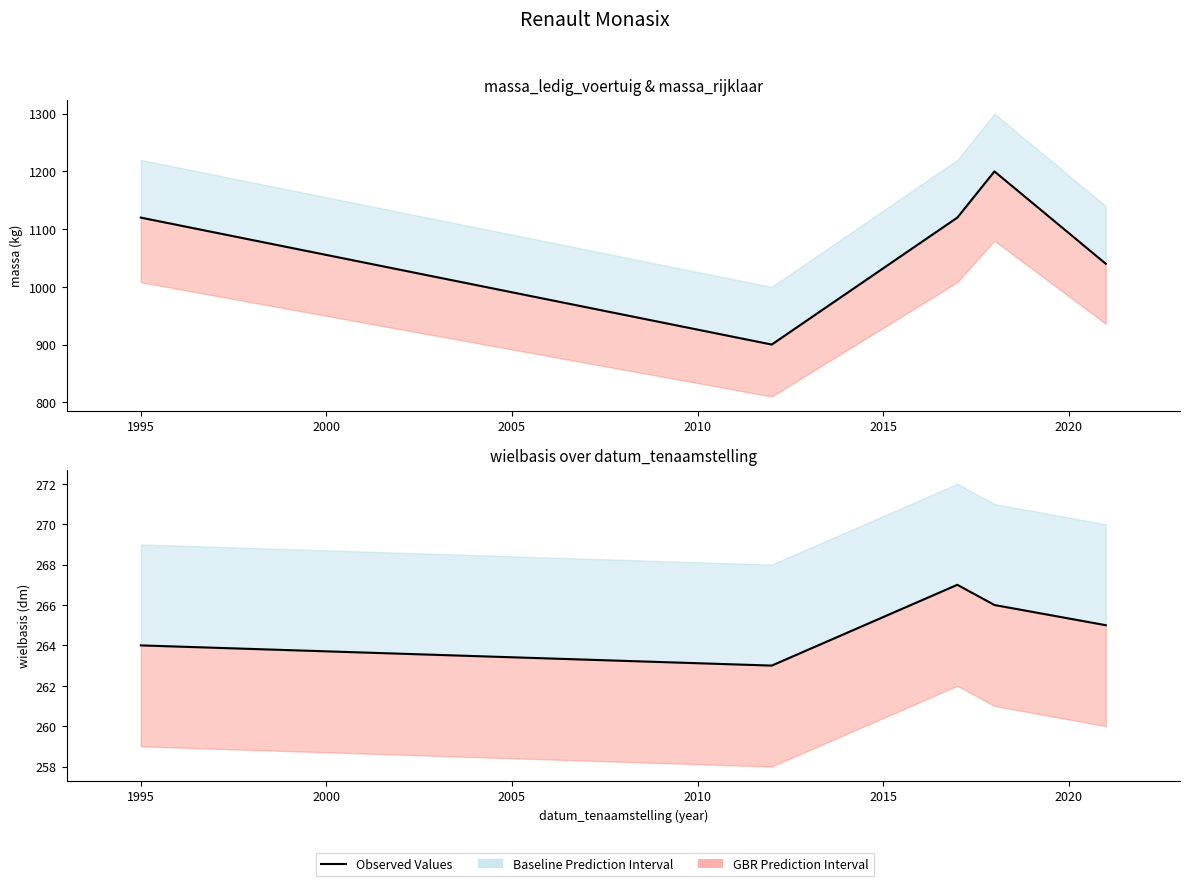

How many points are lower than both their immediate neighbors (excluding endpoints)?

1